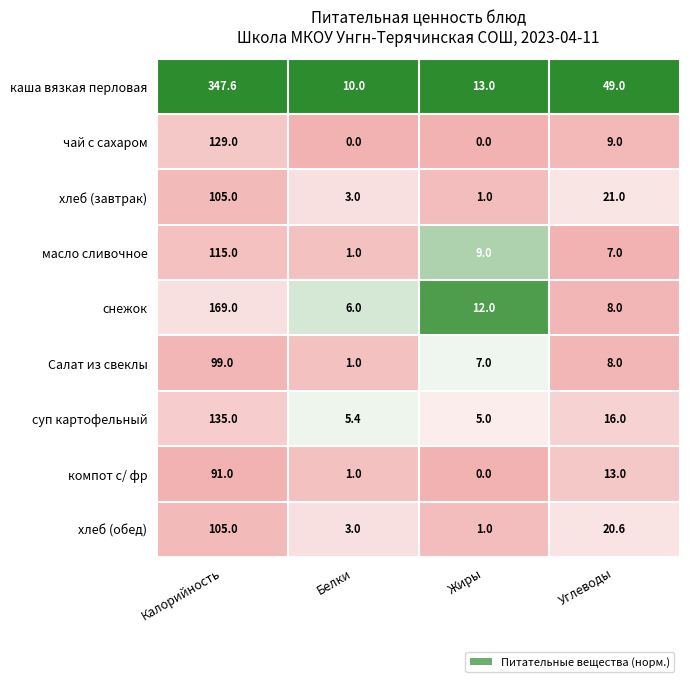

At how many categories does at least one series exceed 0?

4